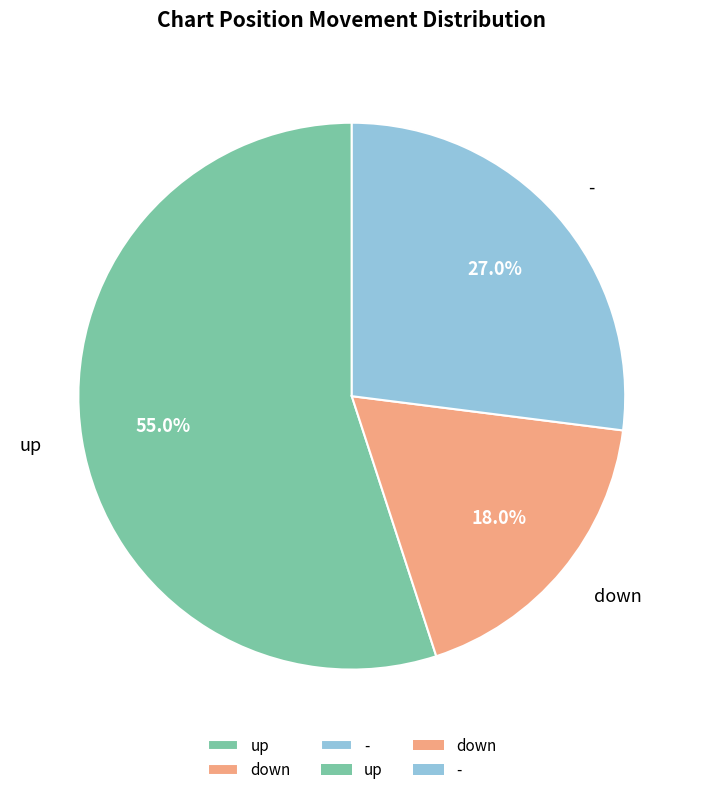

The - slice represents 33% of the pie. True or false?

False